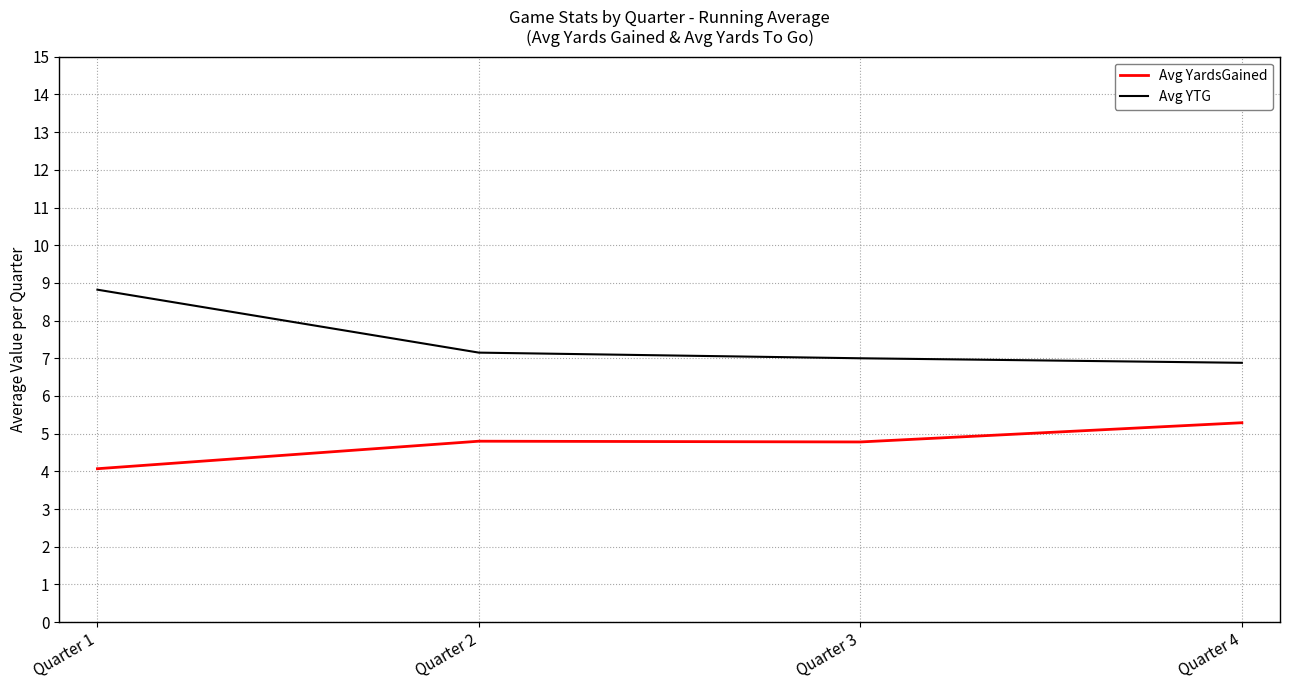

The Avg YTG series shows 8.8 at Quarter 1. True or false?

True